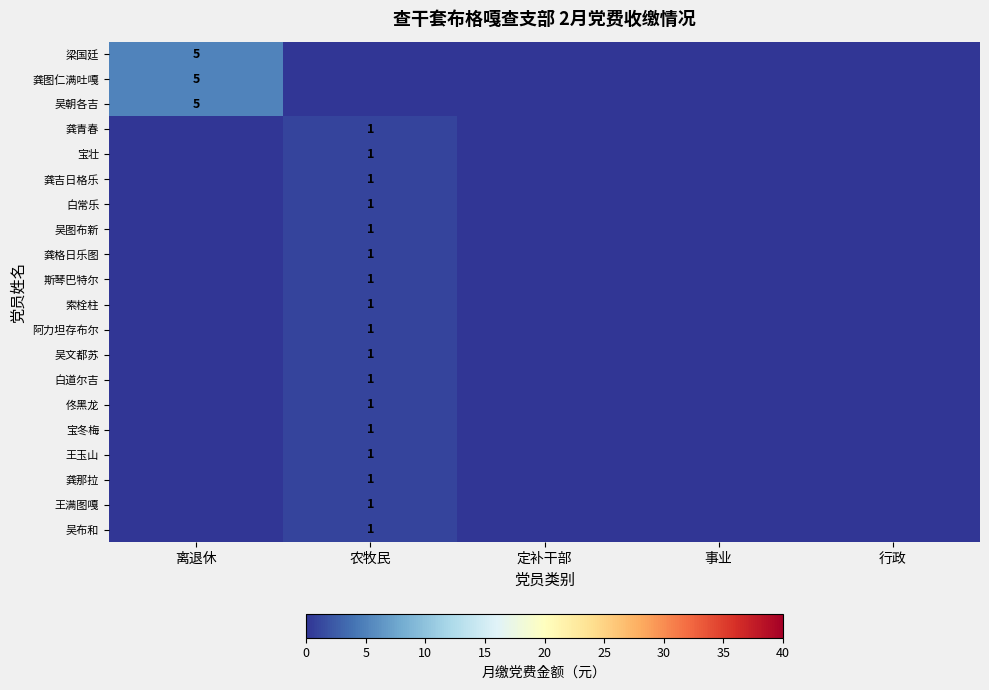

True or false: 吴文都苏 has a value of 2 at 农牧民.

False